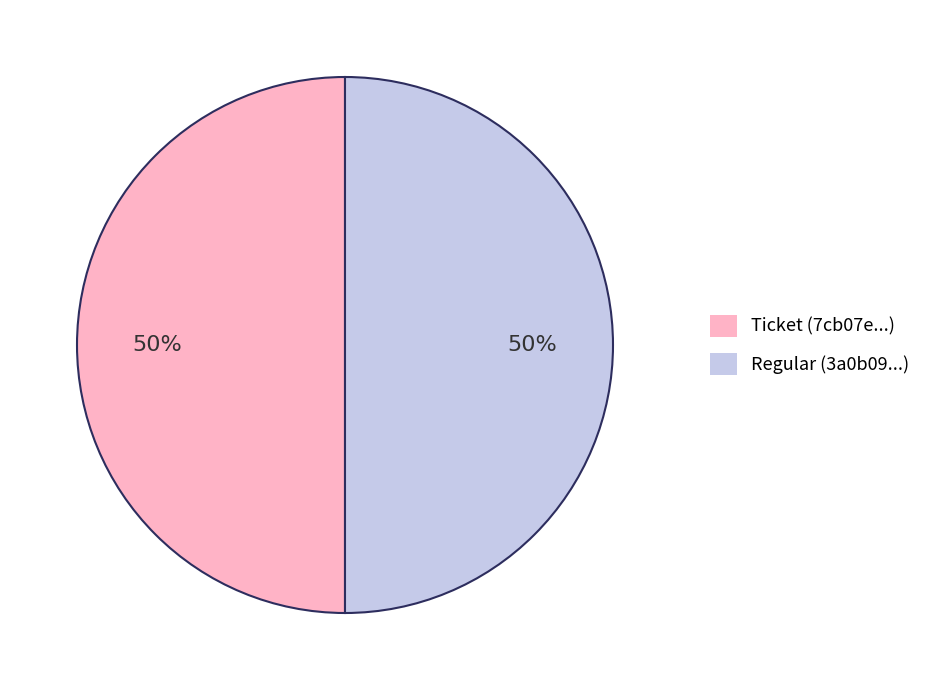

To the nearest percent, what is the average slice percentage?

50%